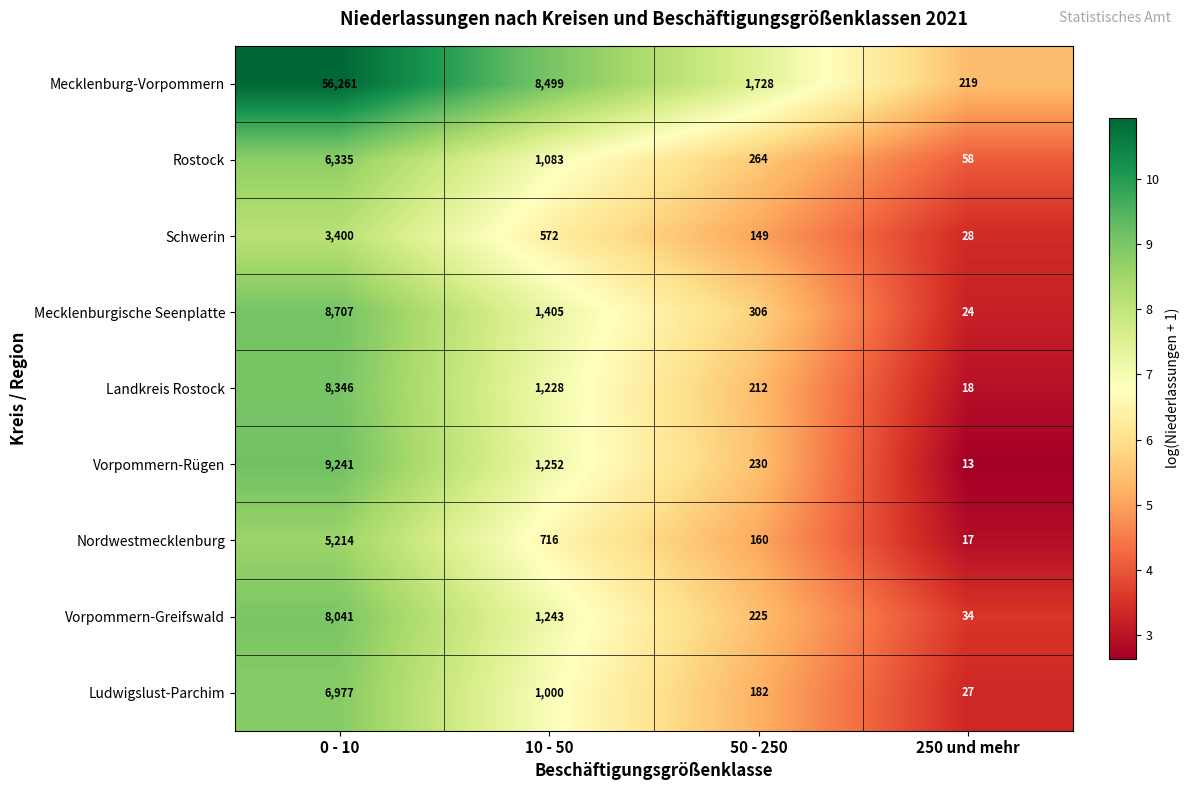

What is the spread (max minus min) of values at 10 - 50?

7927